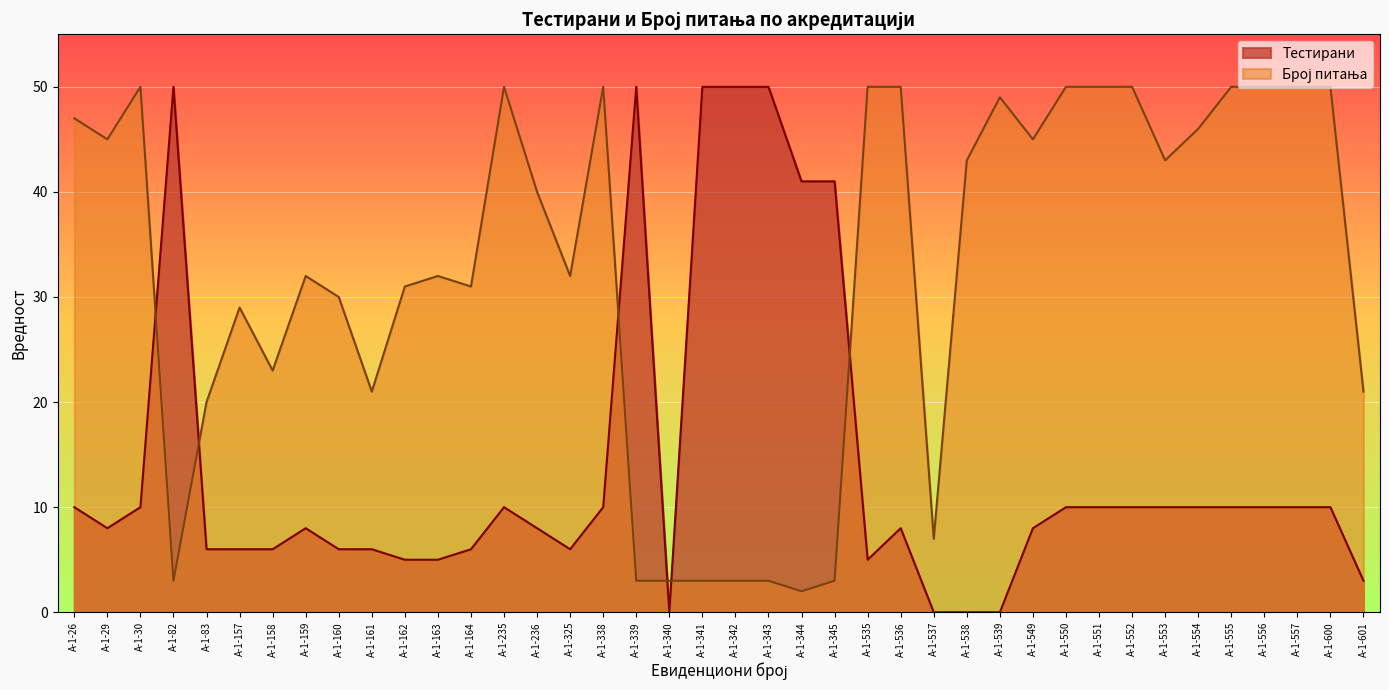

What is the difference between the highest and lowest values at А-1-550?

40